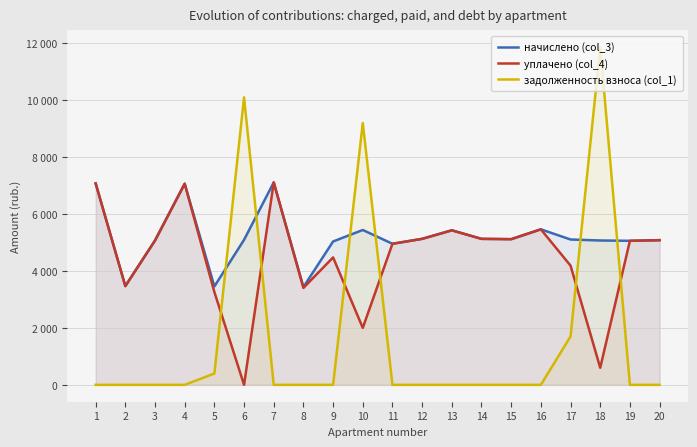

List the series in order of their overall mean, highest first.

начислено (col_3), уплачено (col_4), задолженность взноса (col_1)